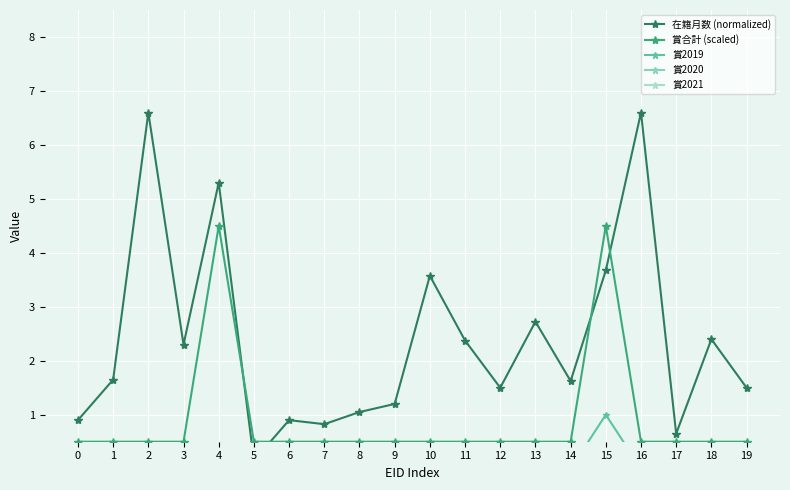

Between 14 and 13, which is larger?

13